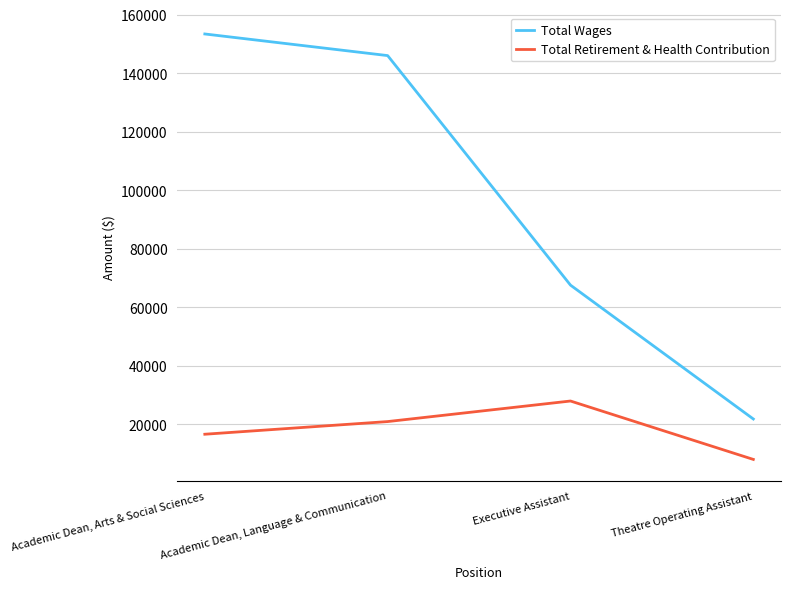

In Total Retirement & Health Contribution, how many points are higher than both neighbors (excluding endpoints)?

1